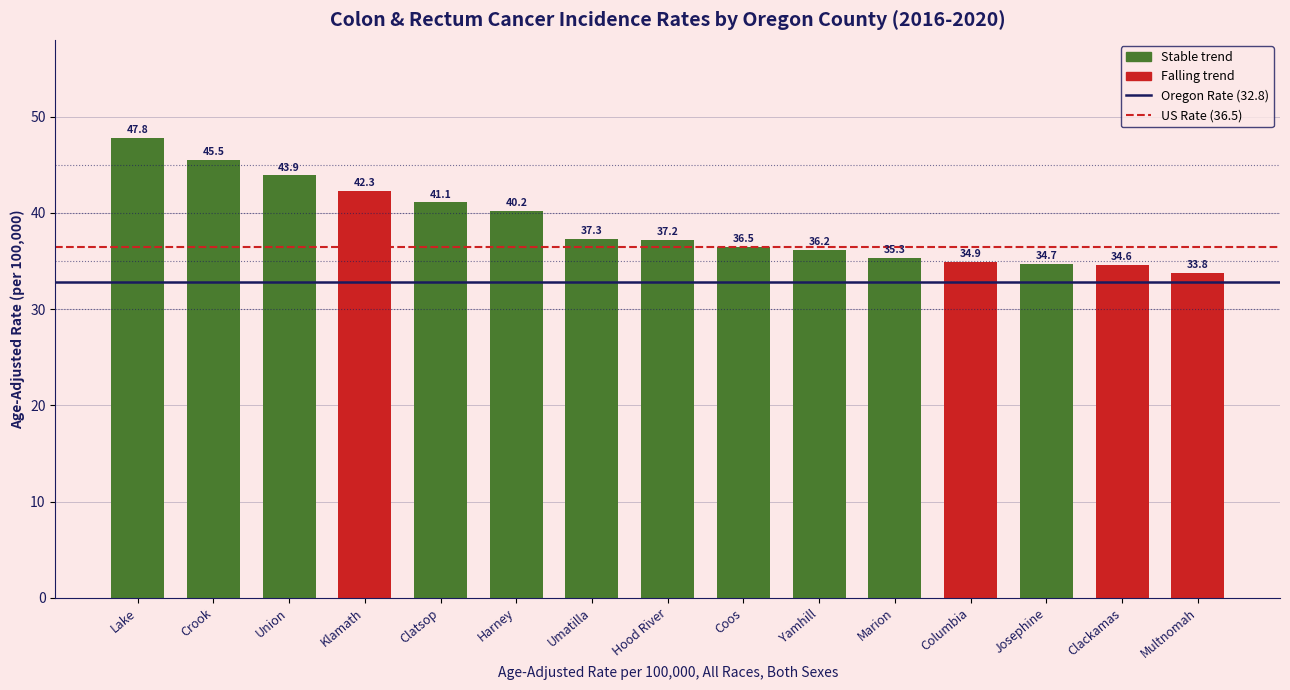

Rank the categories by value from highest to lowest.

Lake, Crook, Union, Klamath, Clatsop, Harney, Umatilla, Hood River, Coos, Yamhill, Marion, Columbia, Josephine, Clackamas, Multnomah